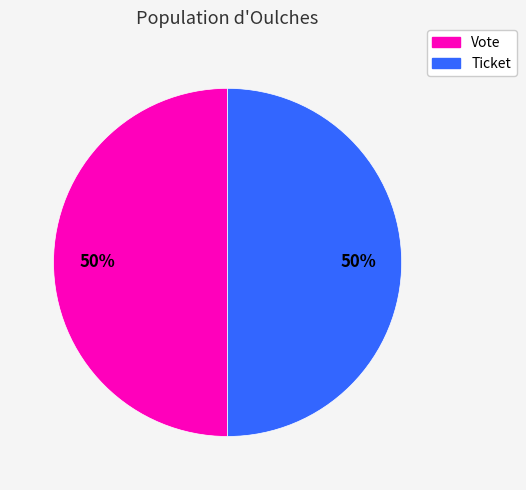

To the nearest percent, what is the average slice percentage?

50%